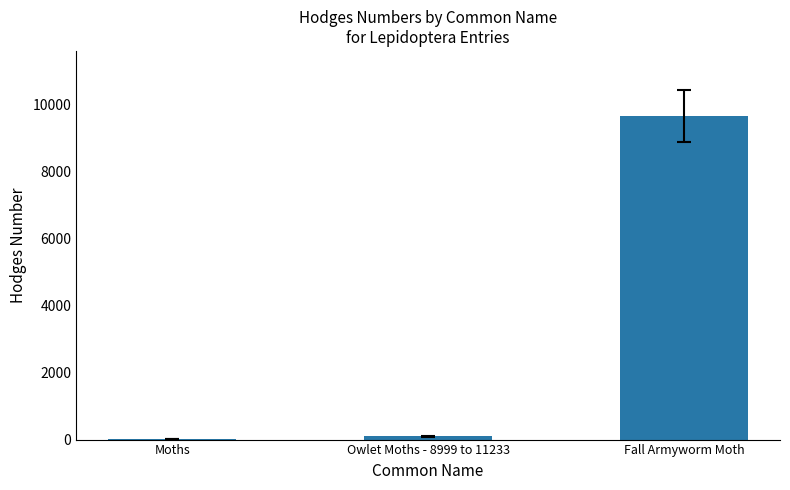

What is the sum of all values?

9788.5